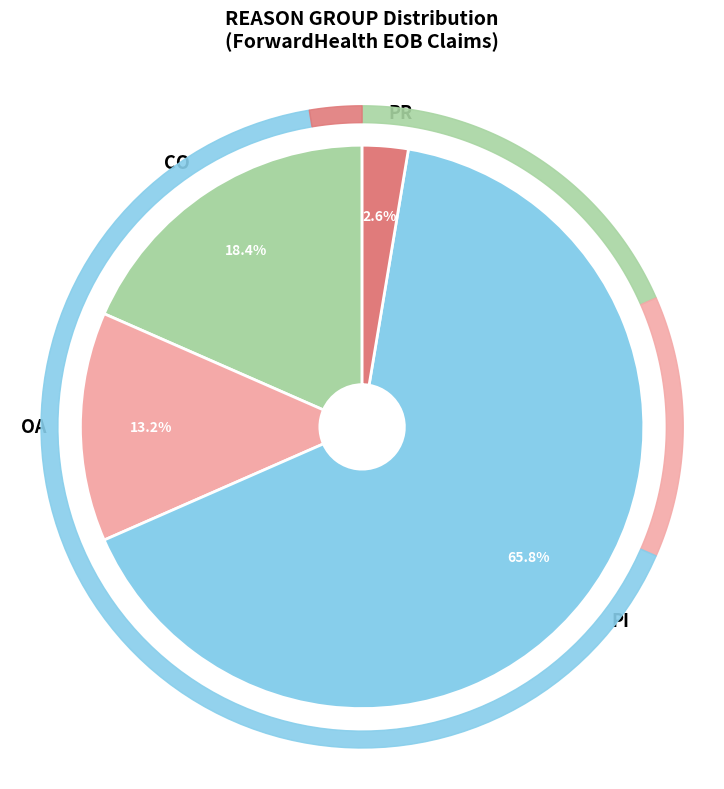

True or false: PI accounts for 53% of the total.

False